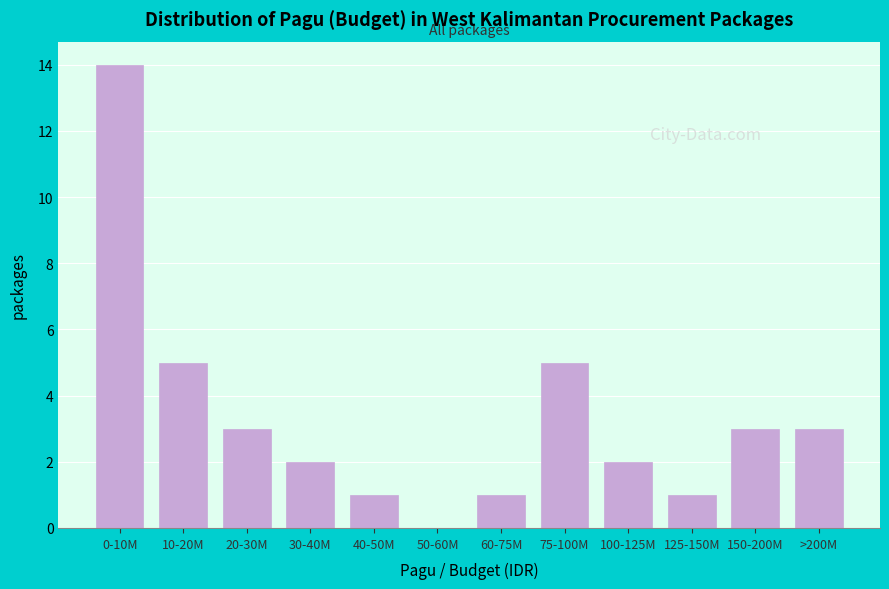

Reading right to left, transcribe all the data shown in this chart.

>200M=3	150-200M=3	125-150M=1	100-125M=2	75-100M=5	60-75M=1	50-60M=0	40-50M=1	30-40M=2	20-30M=3	10-20M=5	0-10M=14